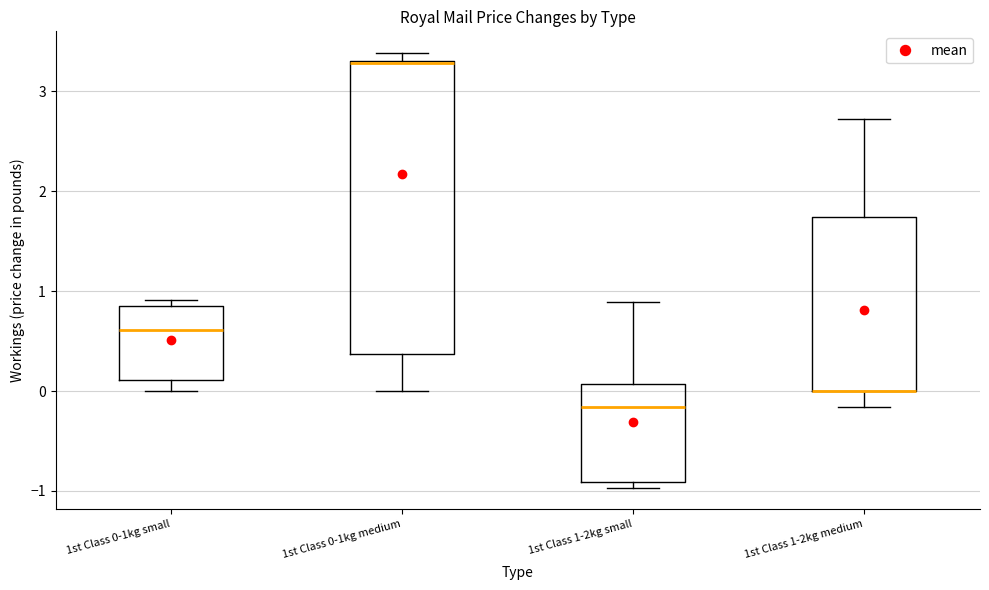

Where is the upper edge of the box for 1st Class 1-2kg medium on the y-axis? The values are not printed on the chart, so give them approximately, as read against the axis.

1.7